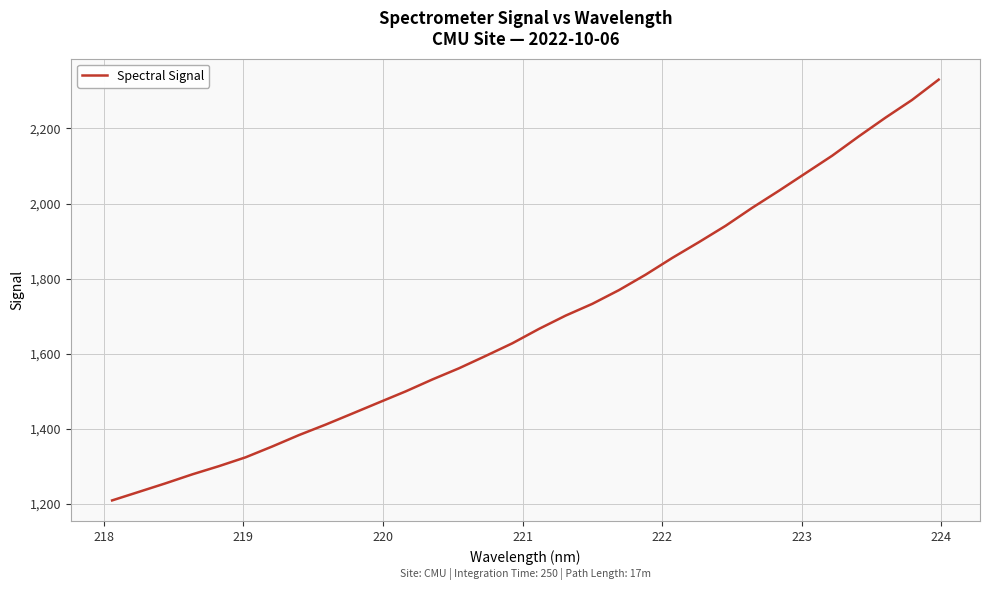

What is the minimum value shown in the chart?

1209.6